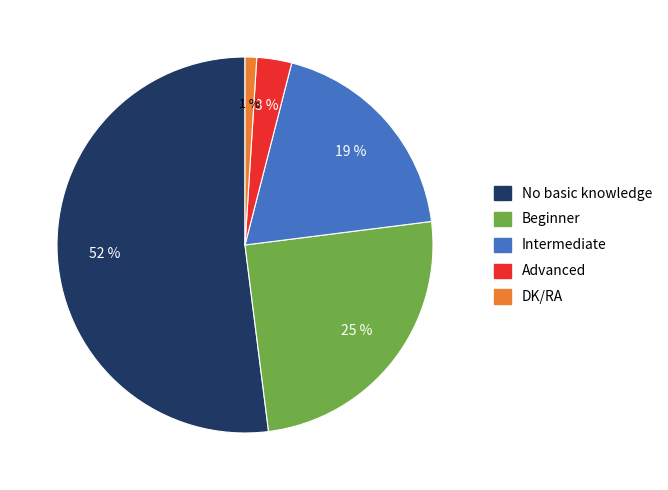

What percentage is the No basic knowledge slice, to the nearest percent?

52%